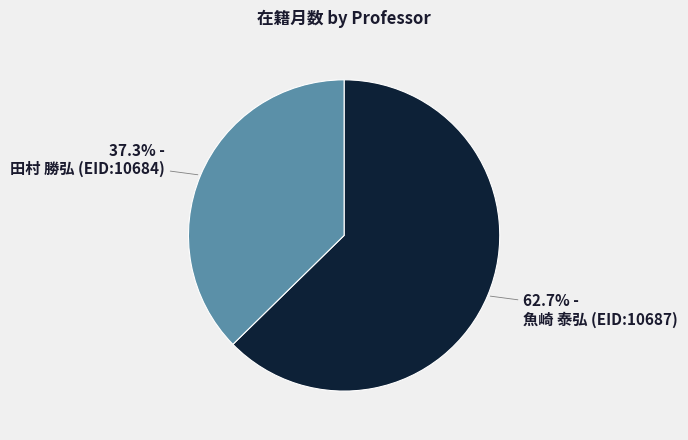

Is there a majority slice in this chart?

Yes